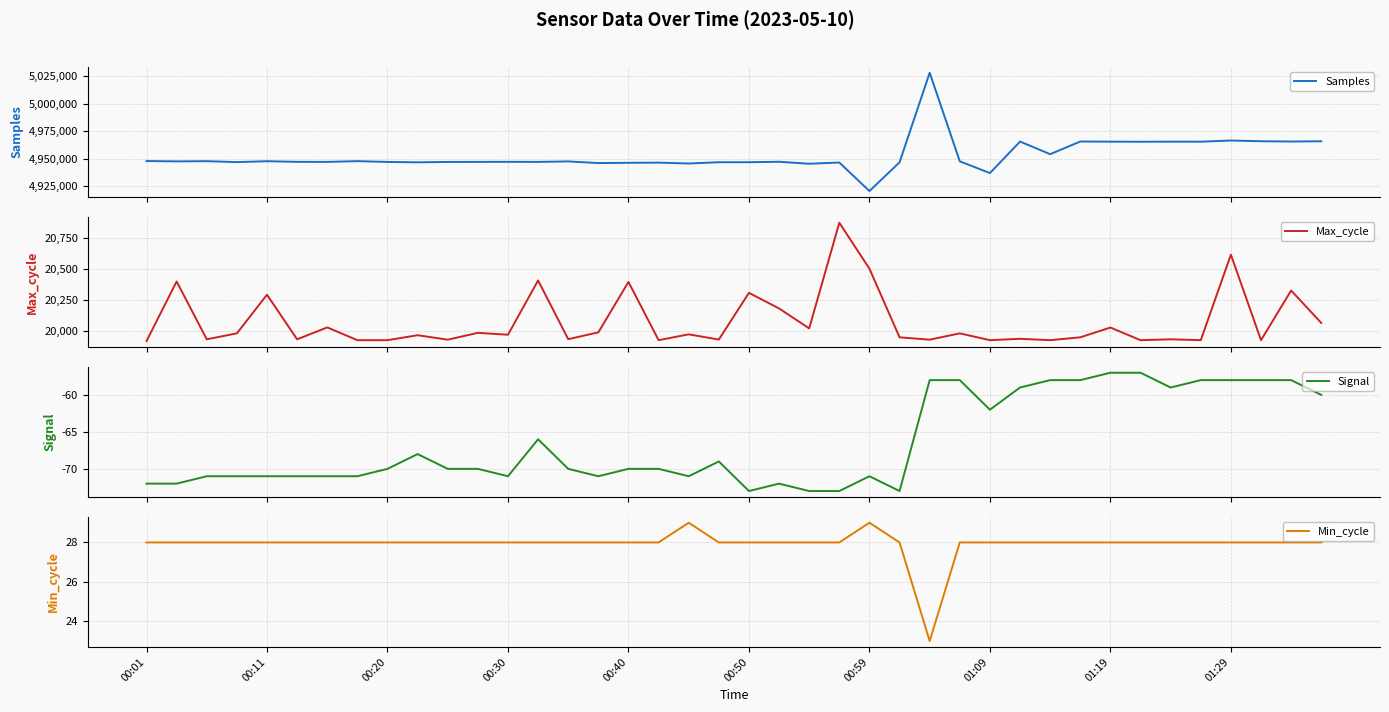

How many values in the Samples series exceed 4947359?

19